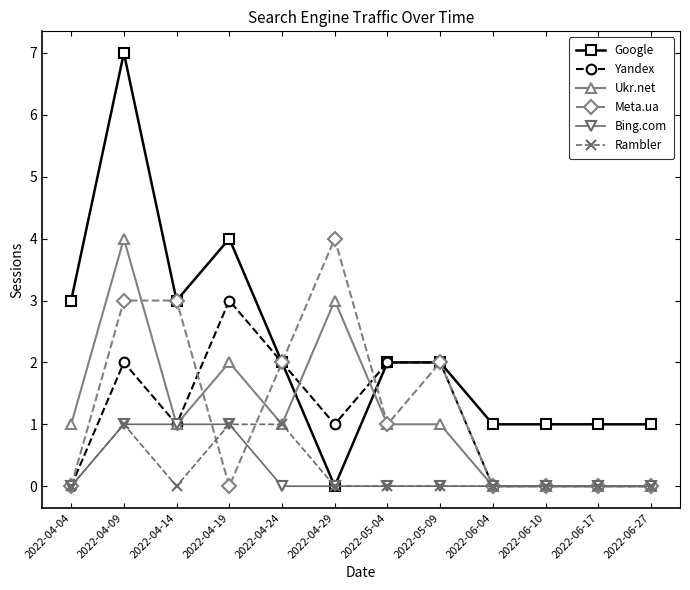

Which series has the largest total across all categories?

Google